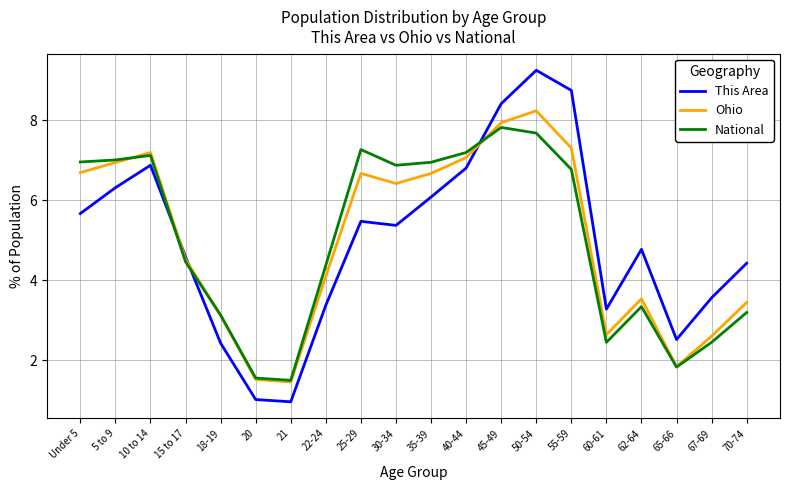

What is the difference between the This Area values at 25-29 and 62-64?

0.7